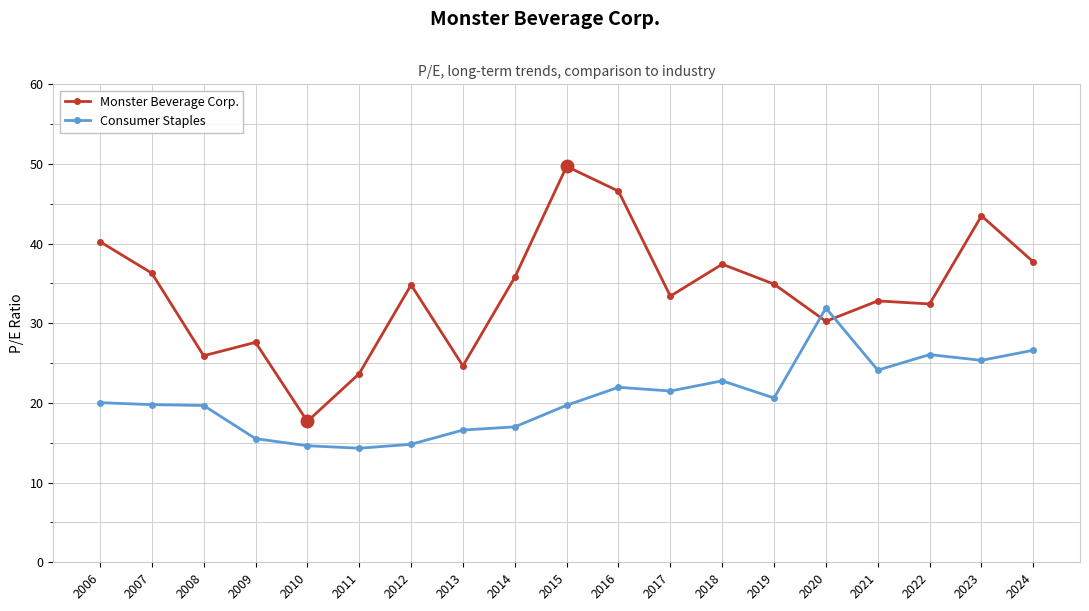

What is the sum of all Monster Beverage Corp. values?

645.4